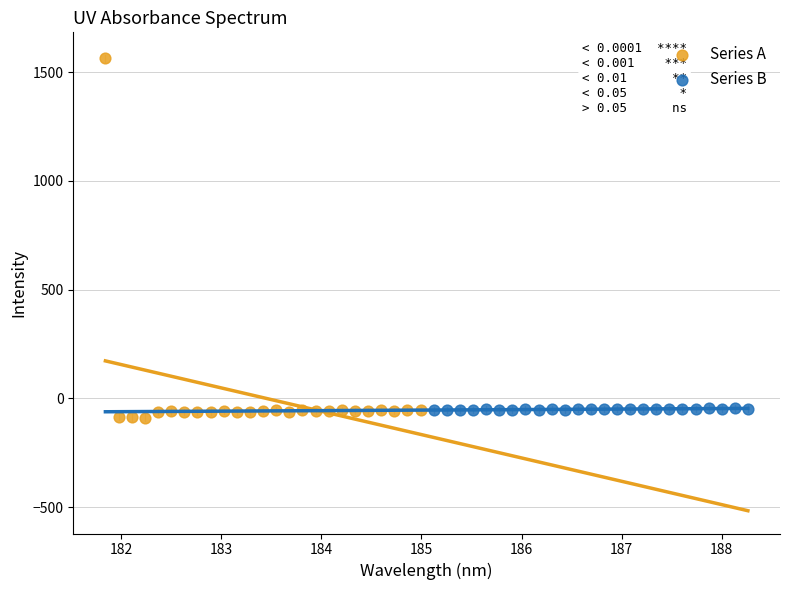

Which series reaches the maximum Y coordinate?

Series A